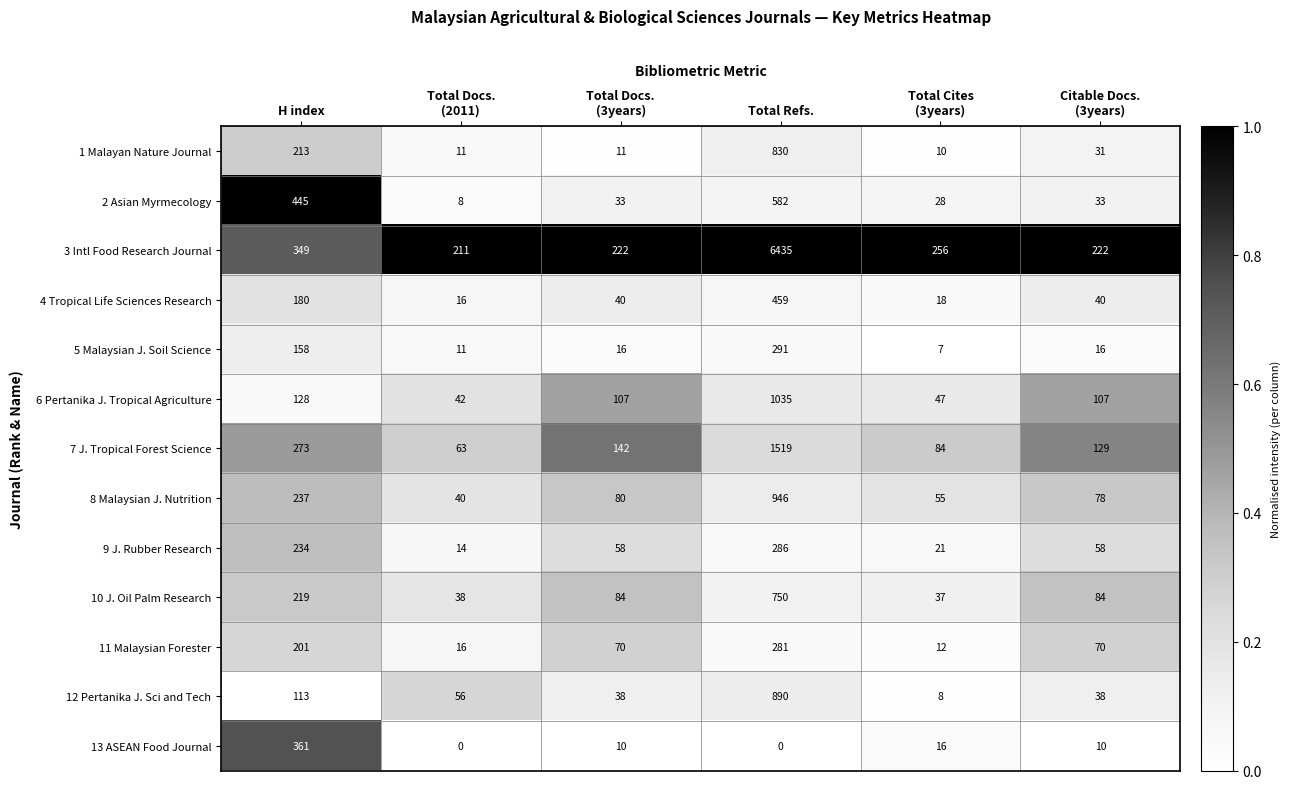

Rank the series by their maximum value, from highest to lowest.

3 Intl Food Research Journal, 7 J. Tropical Forest Science, 6 Pertanika J. Tropical Agriculture, 8 Malaysian J. Nutrition, 12 Pertanika J. Sci and Tech, 1 Malayan Nature Journal, 10 J. Oil Palm Research, 2 Asian Myrmecology, 4 Tropical Life Sciences Research, 13 ASEAN Food Journal, 5 Malaysian J. Soil Science, 9 J. Rubber Research, 11 Malaysian Forester